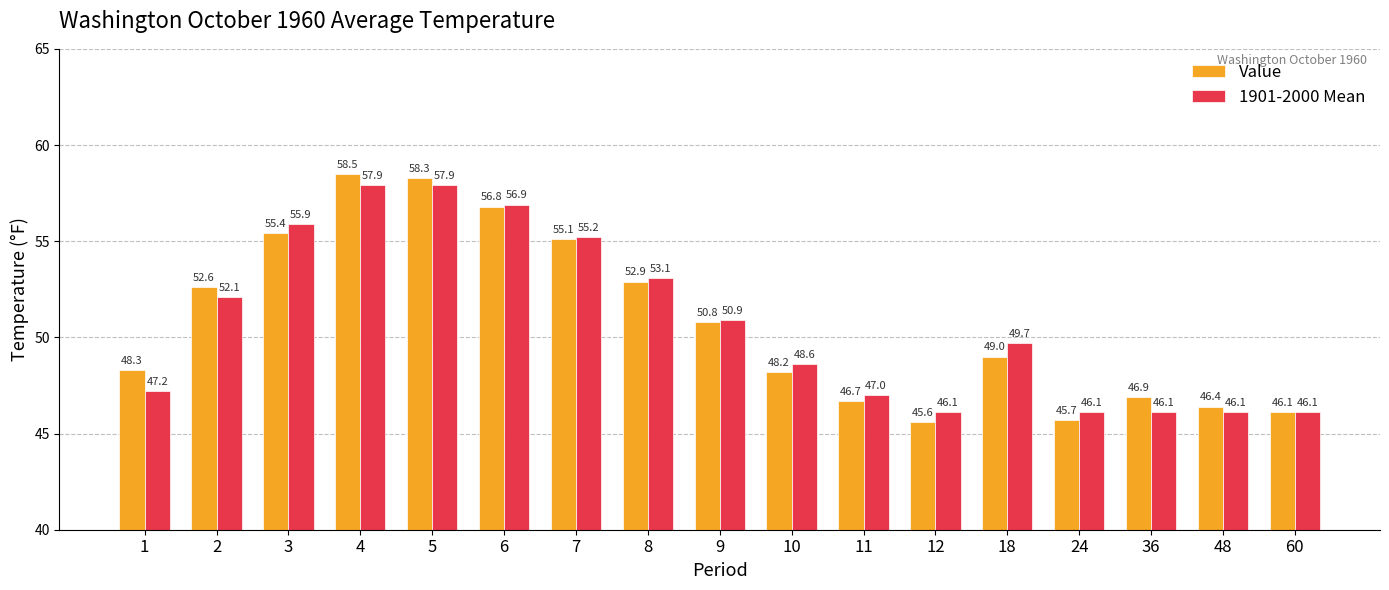

How many bars are there in total?

34